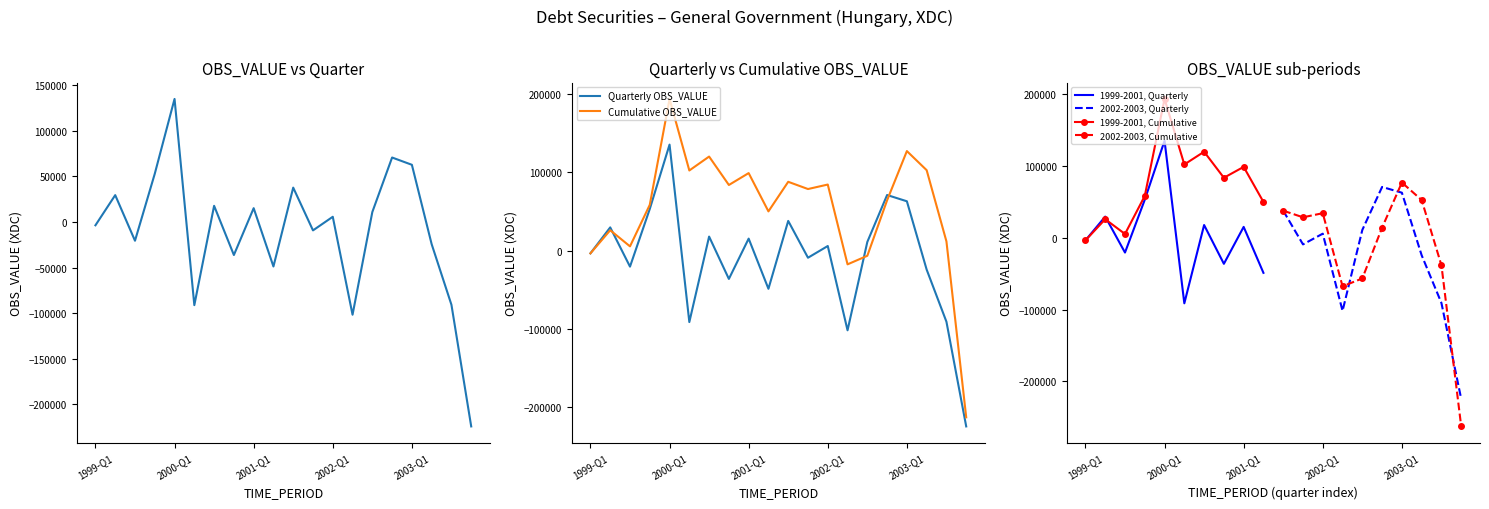

What is the greatest value displayed?

135151